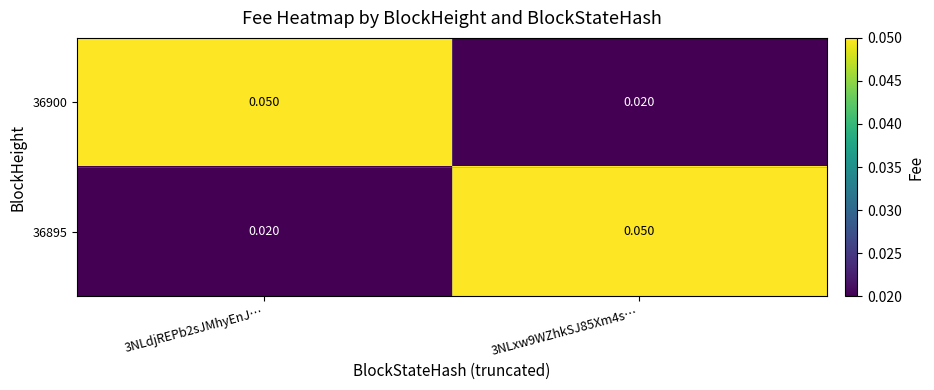

Is the value of 36900 at 3NLxw9WZhkSJ85Xm4s… greater than the value of 36895 at 3NLxw9WZhkSJ85Xm4s…?

No